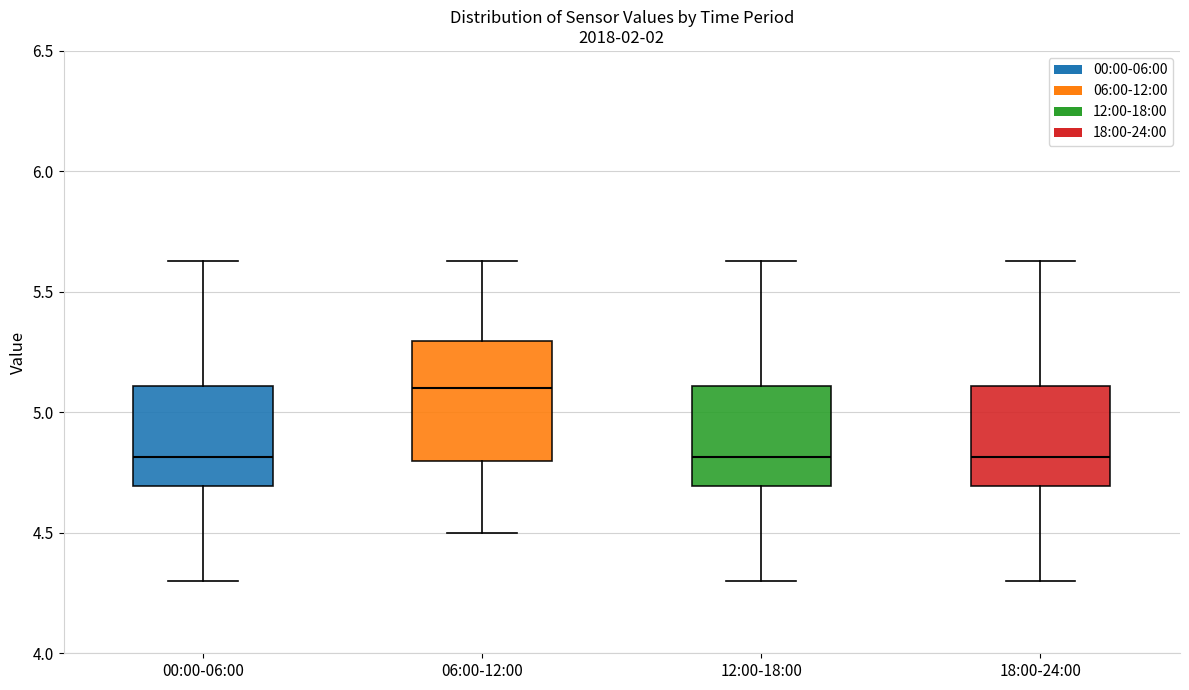

Where is the upper edge of the box for 00:00-06:00 on the y-axis? The values are not printed on the chart, so give them approximately, as read against the axis.

5.10